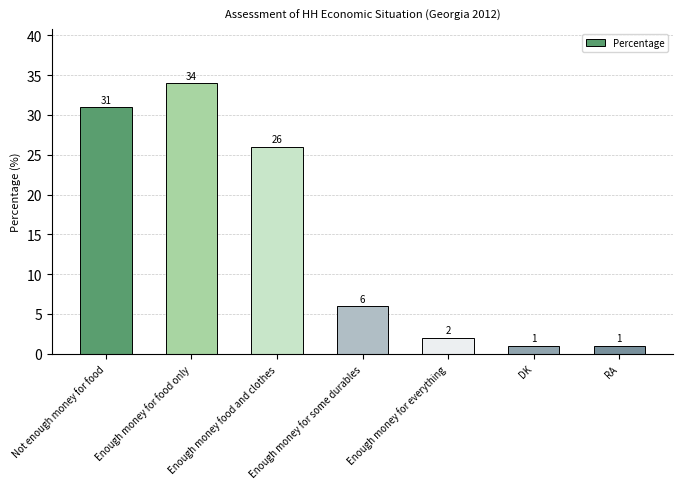

Are the bars grouped side by side (vs. stacked)?

No